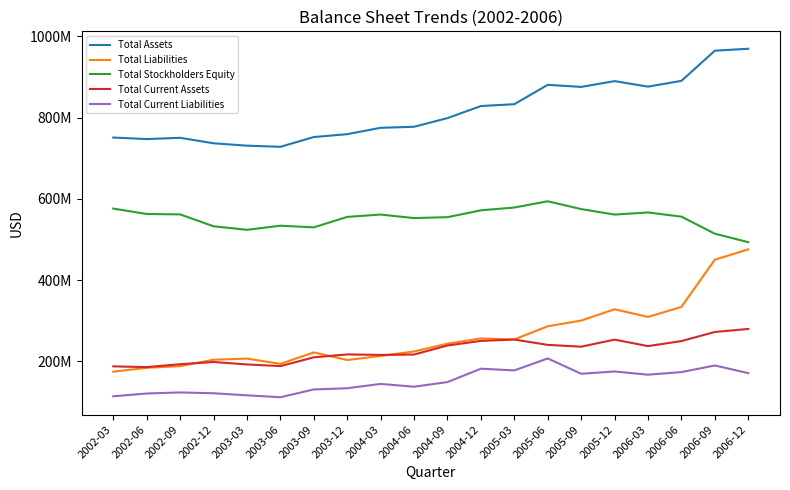

What are all the series names shown in the legend?

Total Assets, Total Liabilities, Total Stockholders Equity, Total Current Assets, Total Current Liabilities